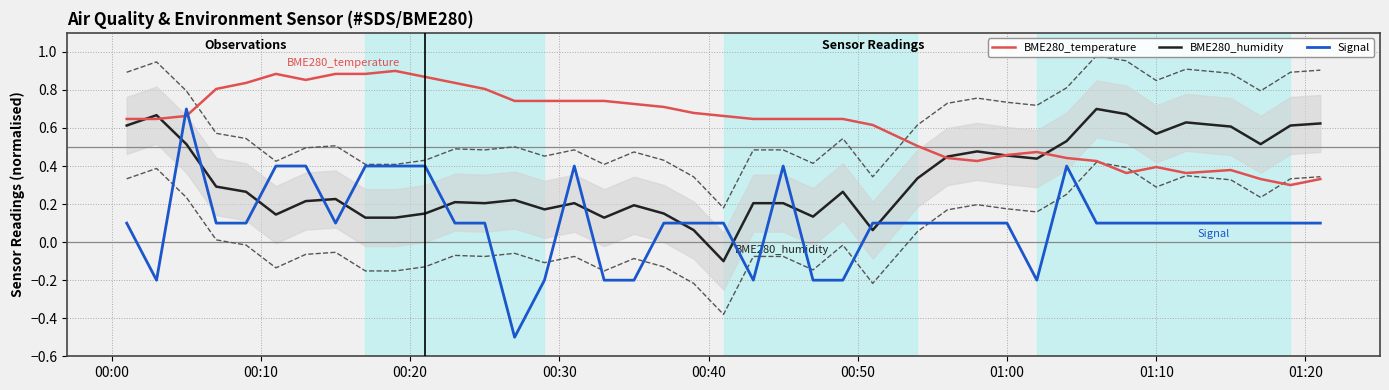

How many data points in Signal are less than 0?

9